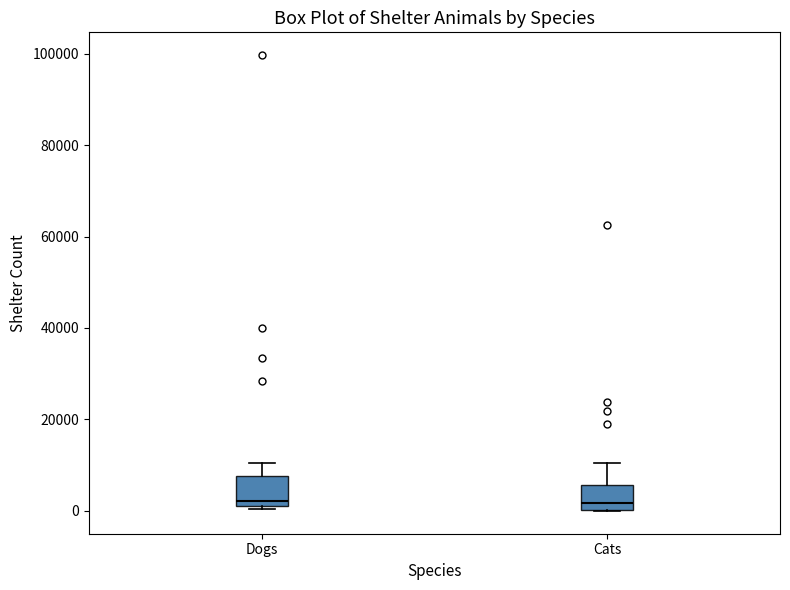

Where is the upper edge of the box for Cats on the y-axis? The values are not printed on the chart, so give them approximately, as read against the axis.

6000